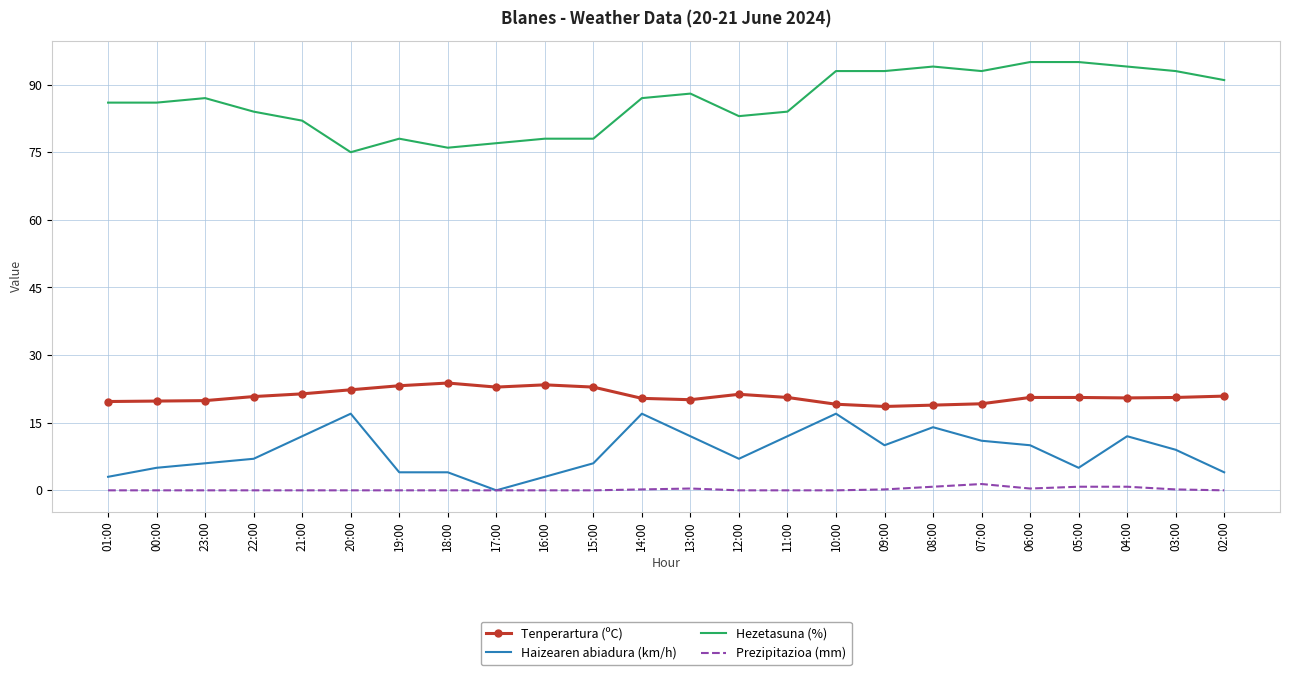

Rank the series by their maximum value, from highest to lowest.

Hezetasuna (%), Tenperartura (ºC), Haizearen abiadura (km/h), Prezipitazioa (mm)